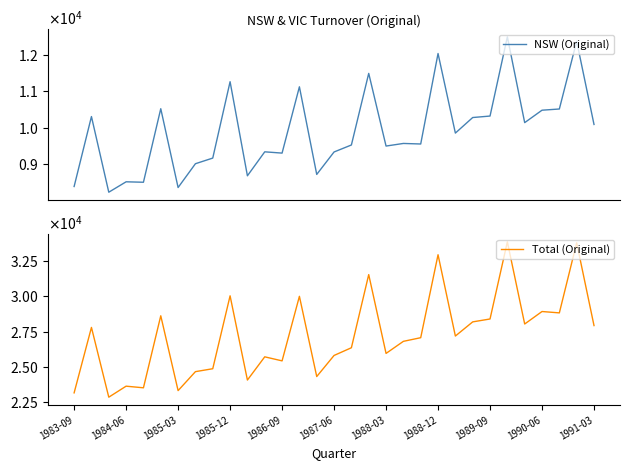

Is it true that NSW (Original) equals 12293.8 at 1985-03?

False